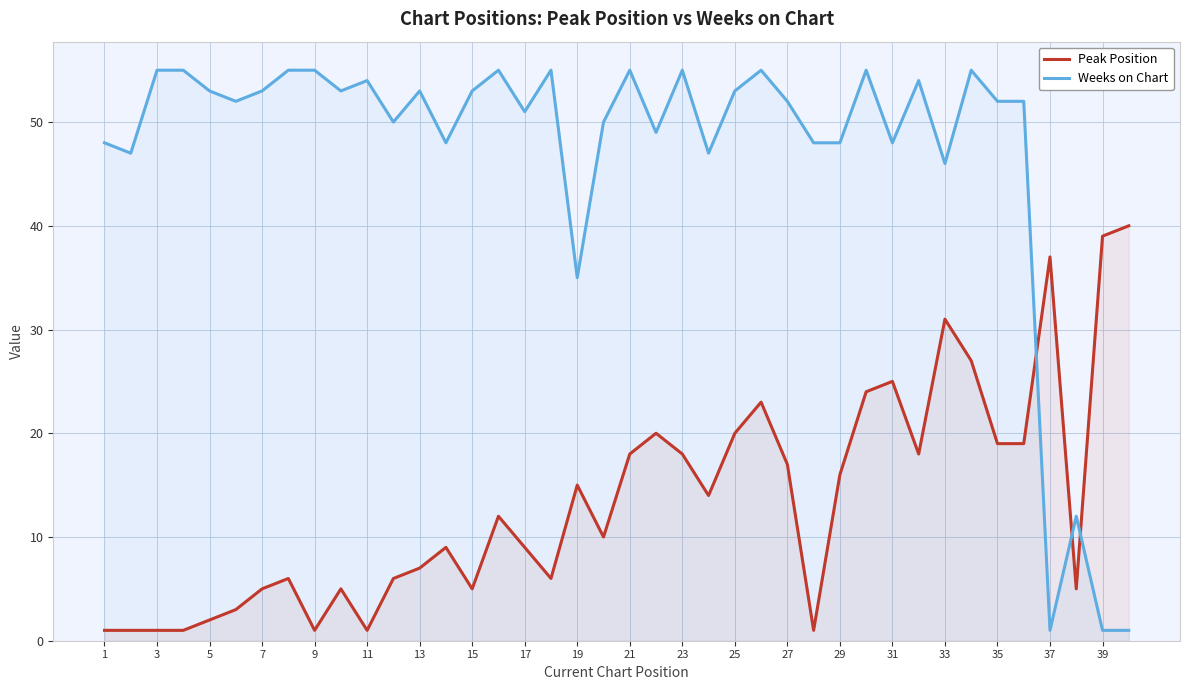

How many intersections are there between Peak Position and Weeks on Chart?

3